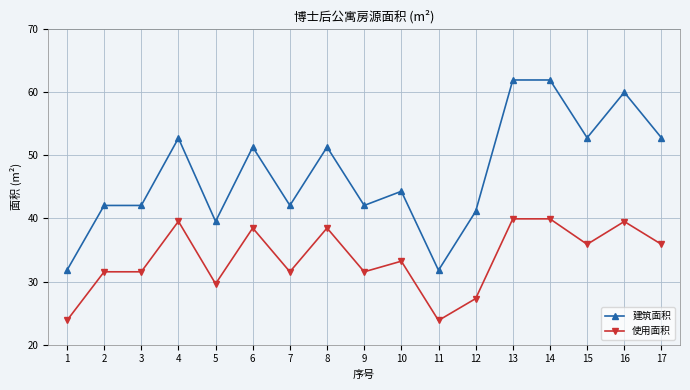

What is the difference between the highest and lowest values at 10?

11.1